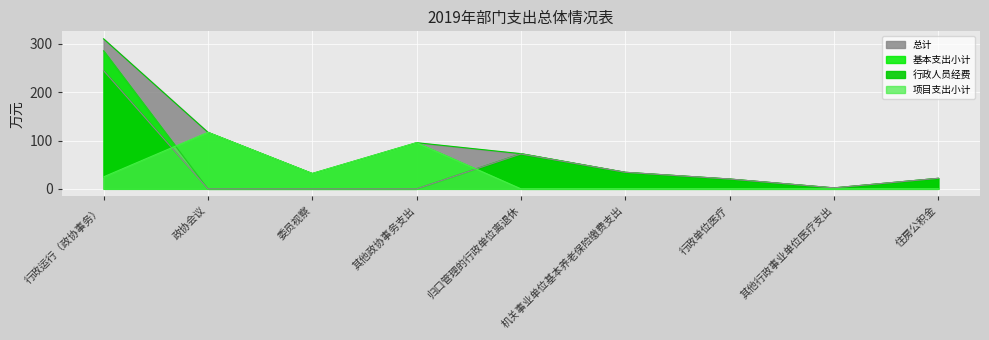

How many lines are shown in the chart?

4